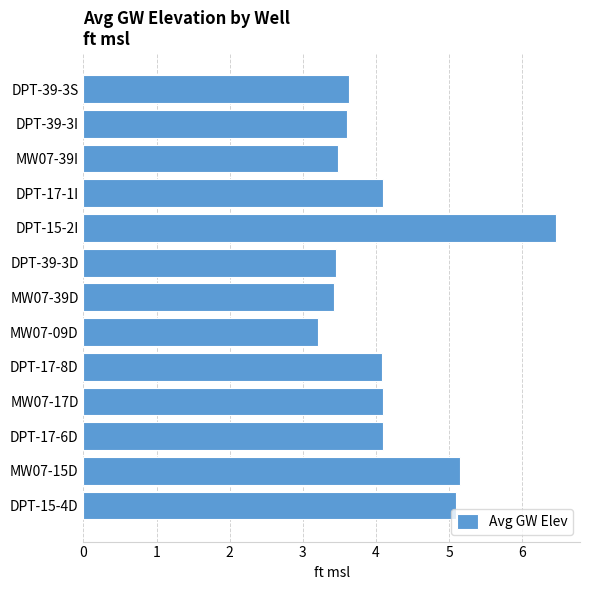

Read the value at MW07-15D.

5.1